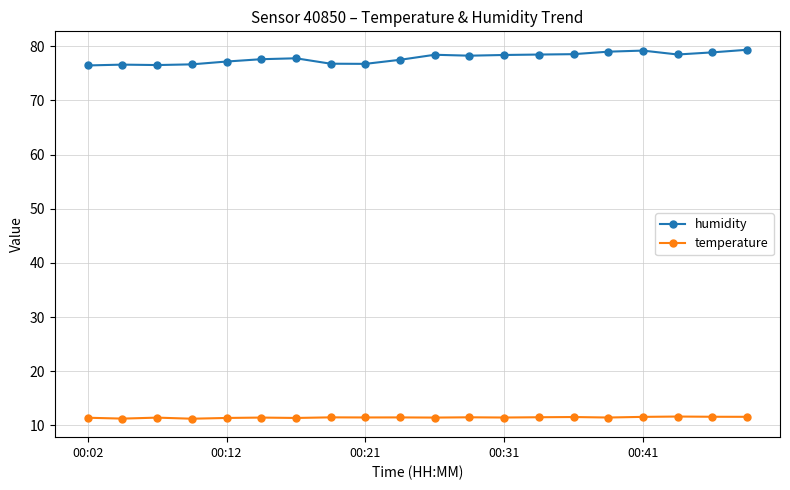

How many lines are shown in the chart?

2